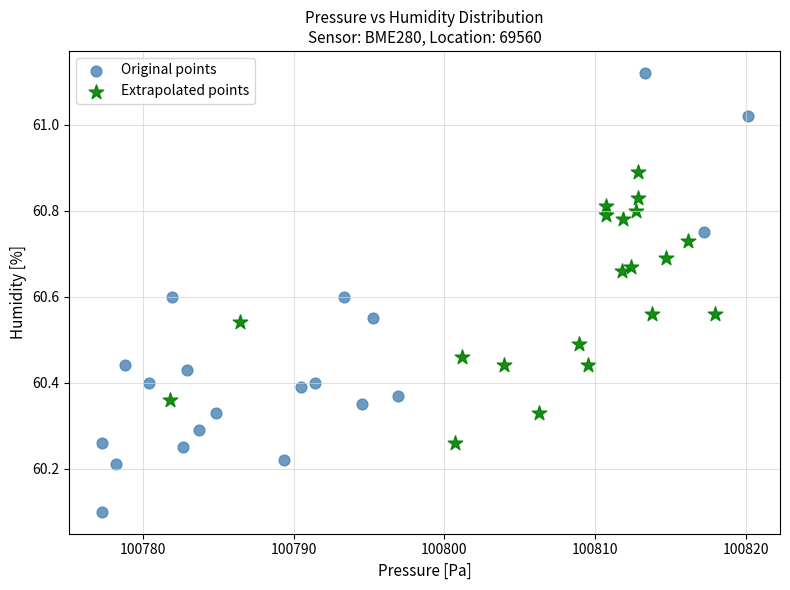

Which series has the widest spread of Y values?

Original points